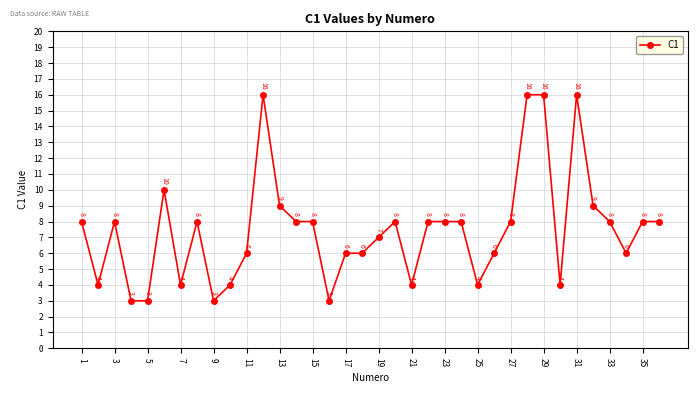

What is the value of the 9th point from the left?

3